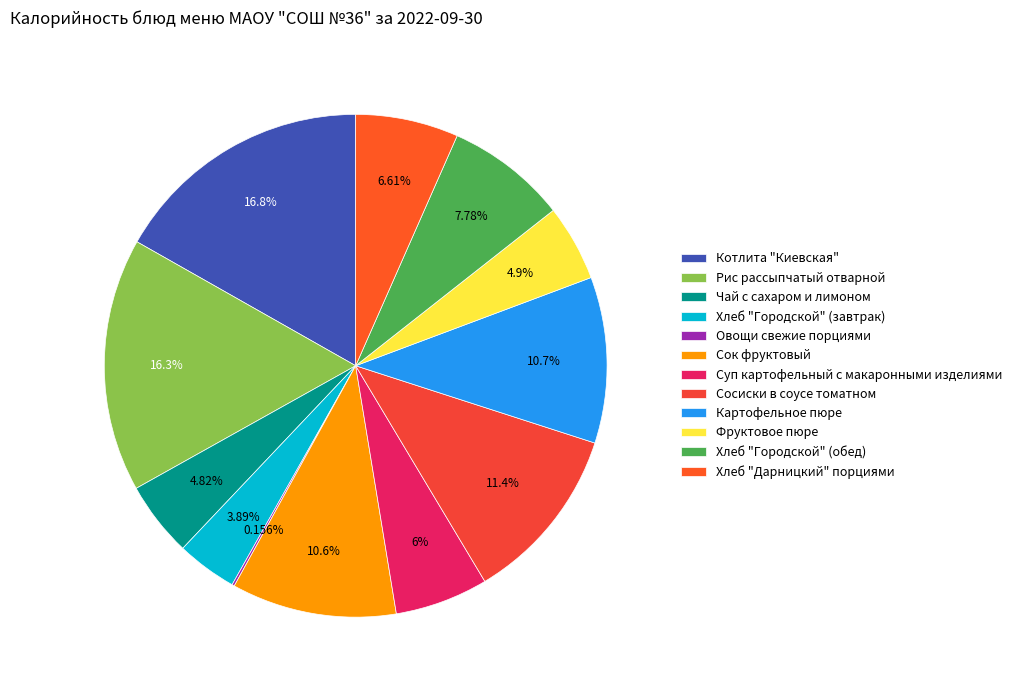

Is Фруктовое пюре the majority of the pie?

No